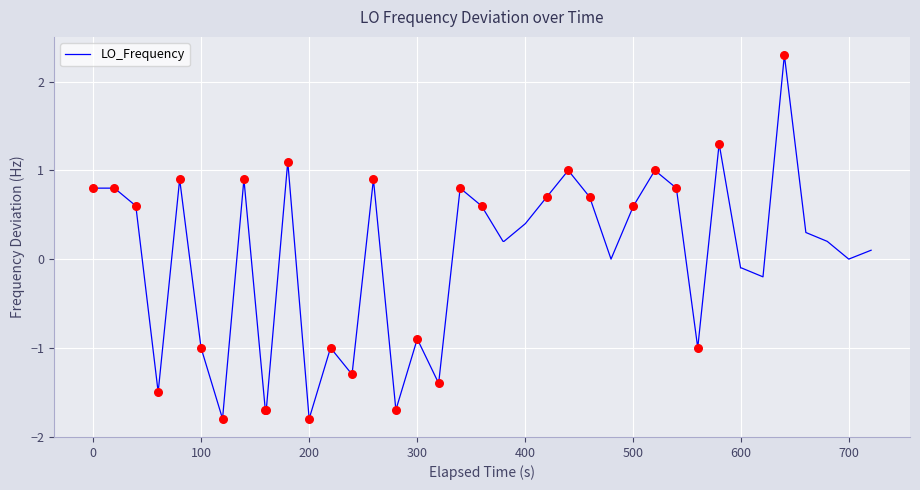

What is the maximum value shown in the chart?

2.3